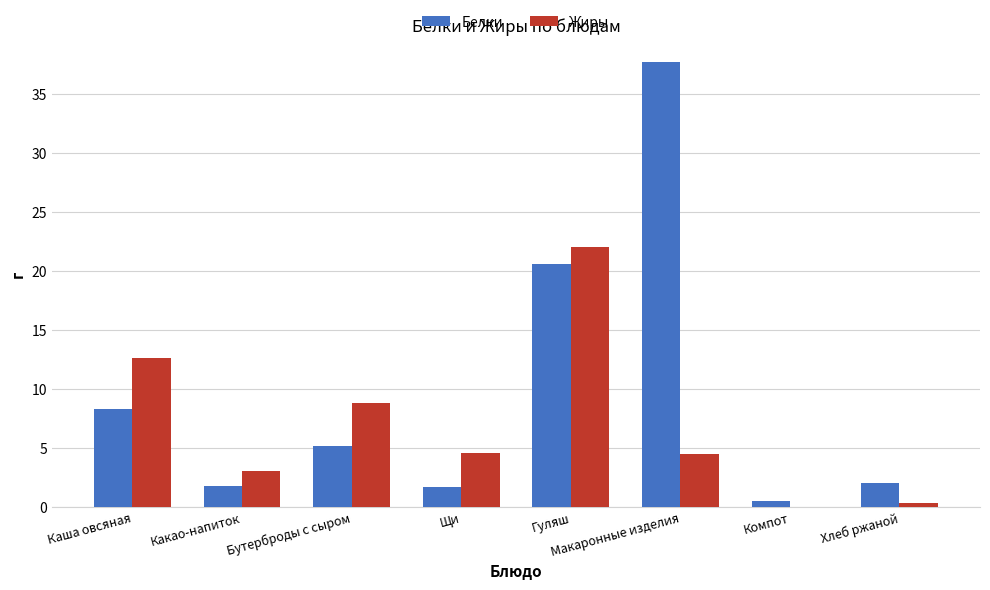

Is it true that Жиры equals 22.0 at Гуляш?

True